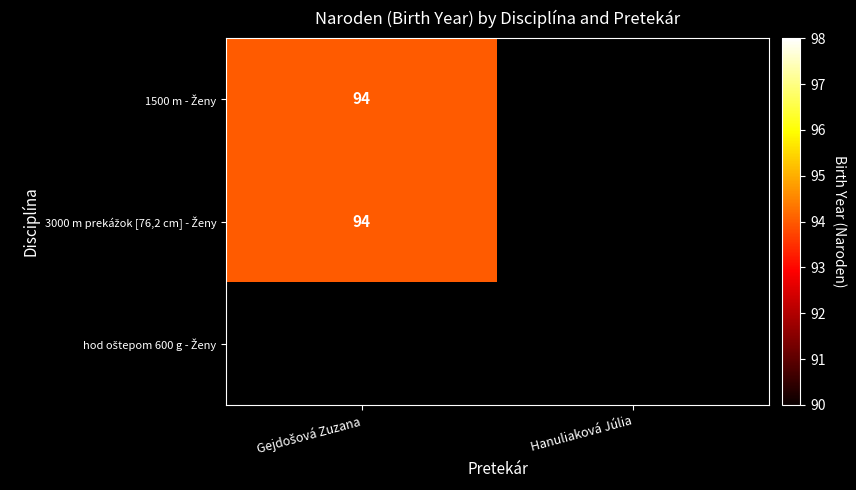

At 1, list the series in order from smallest to largest.

Hanuliaková Júlia, Gejdošová Zuzana